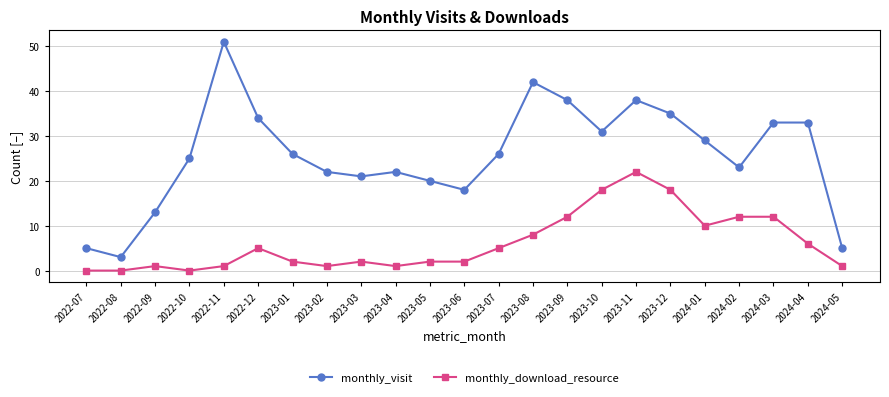

How many lines are shown in the chart?

2